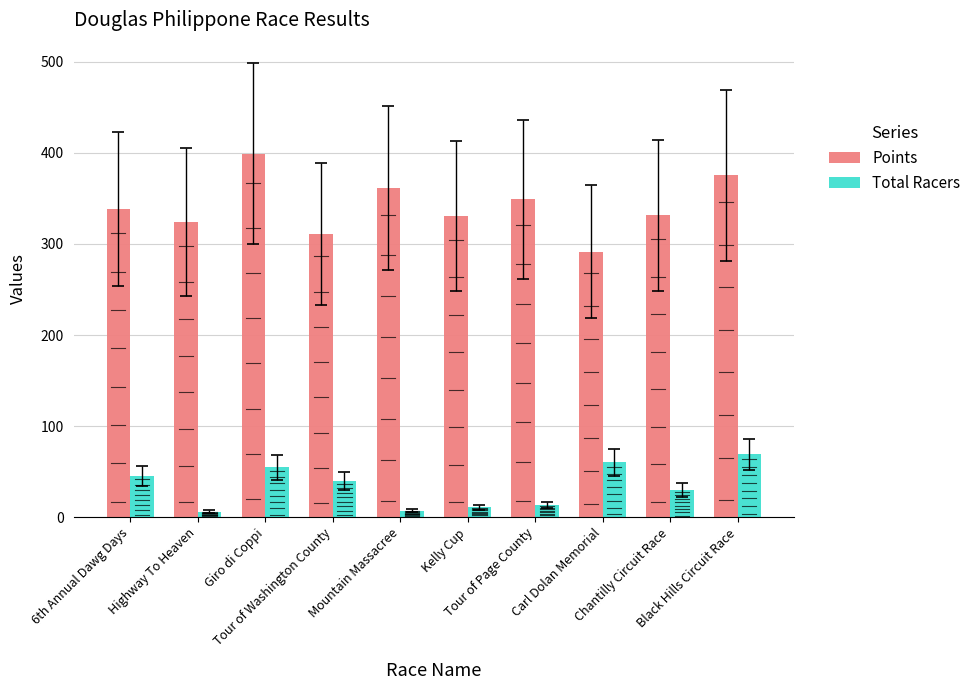

What is the difference between the highest and lowest values at Chantilly Circuit Race?

301.6